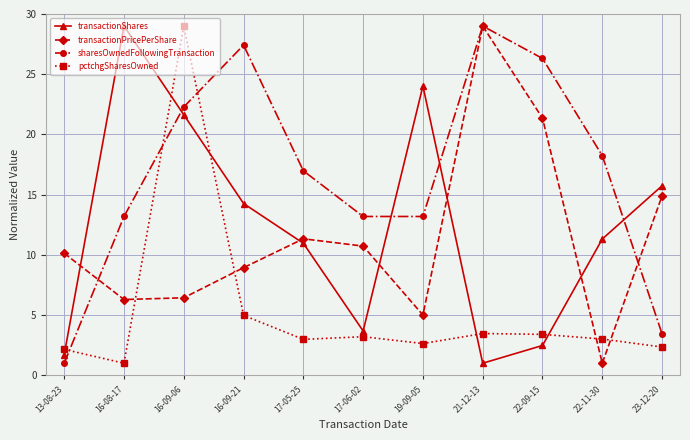

How many lines are shown in the chart?

4